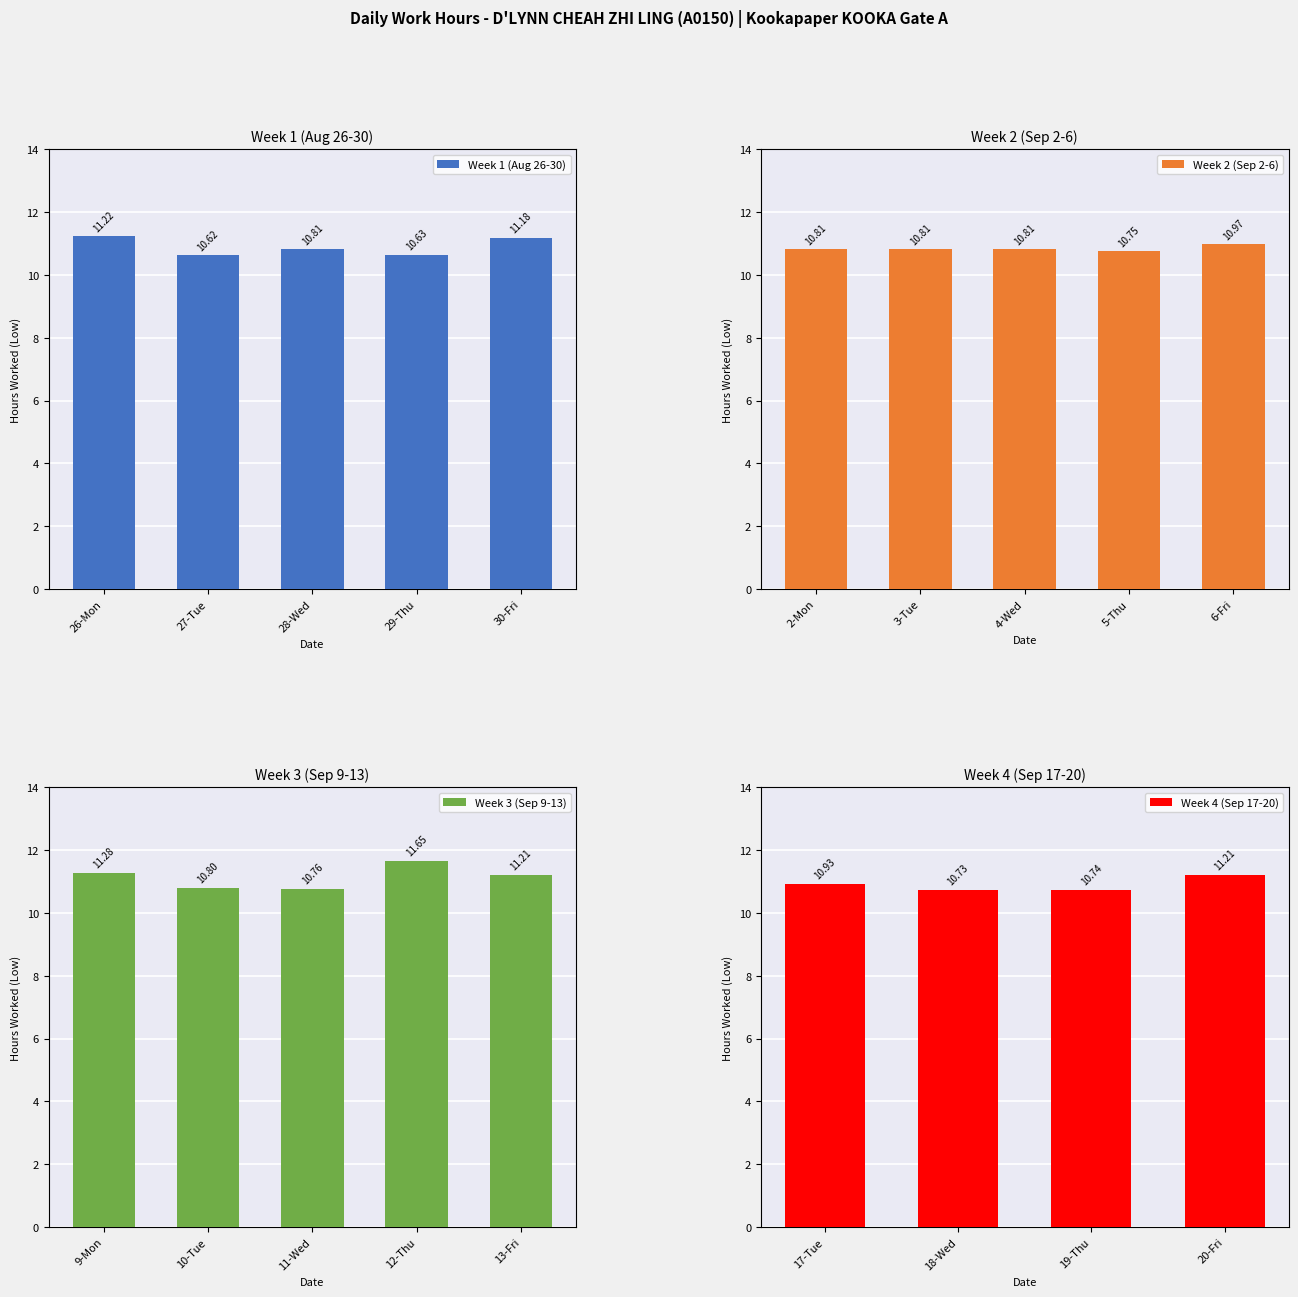

What is the label of the 16th bar from the left?

17-Tue